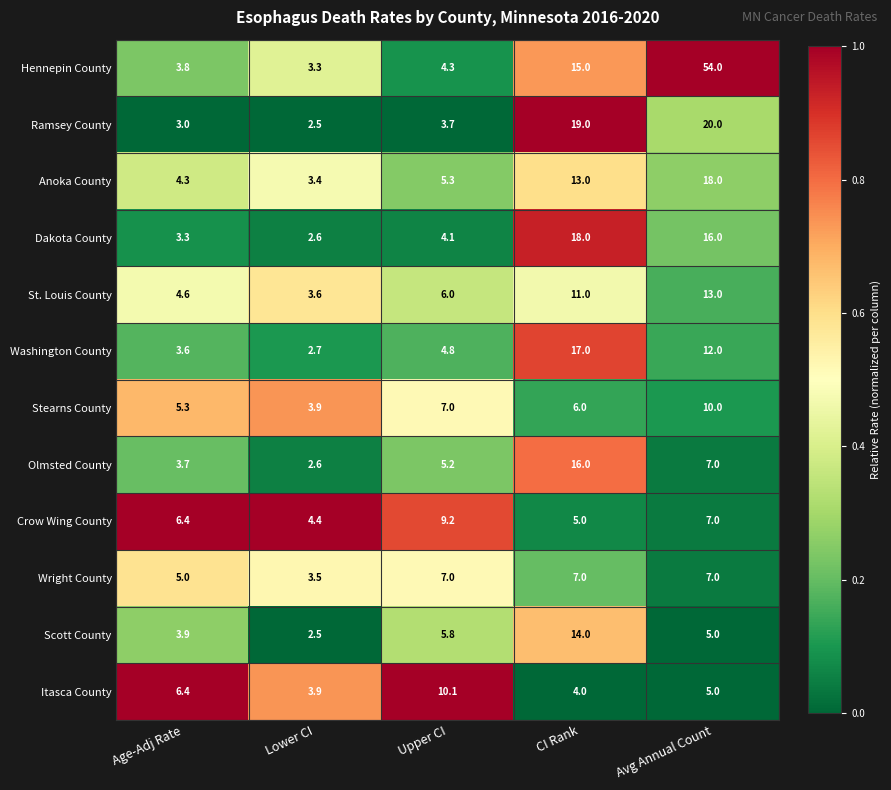

Where does the Washington County series first go above 4?

Upper CI